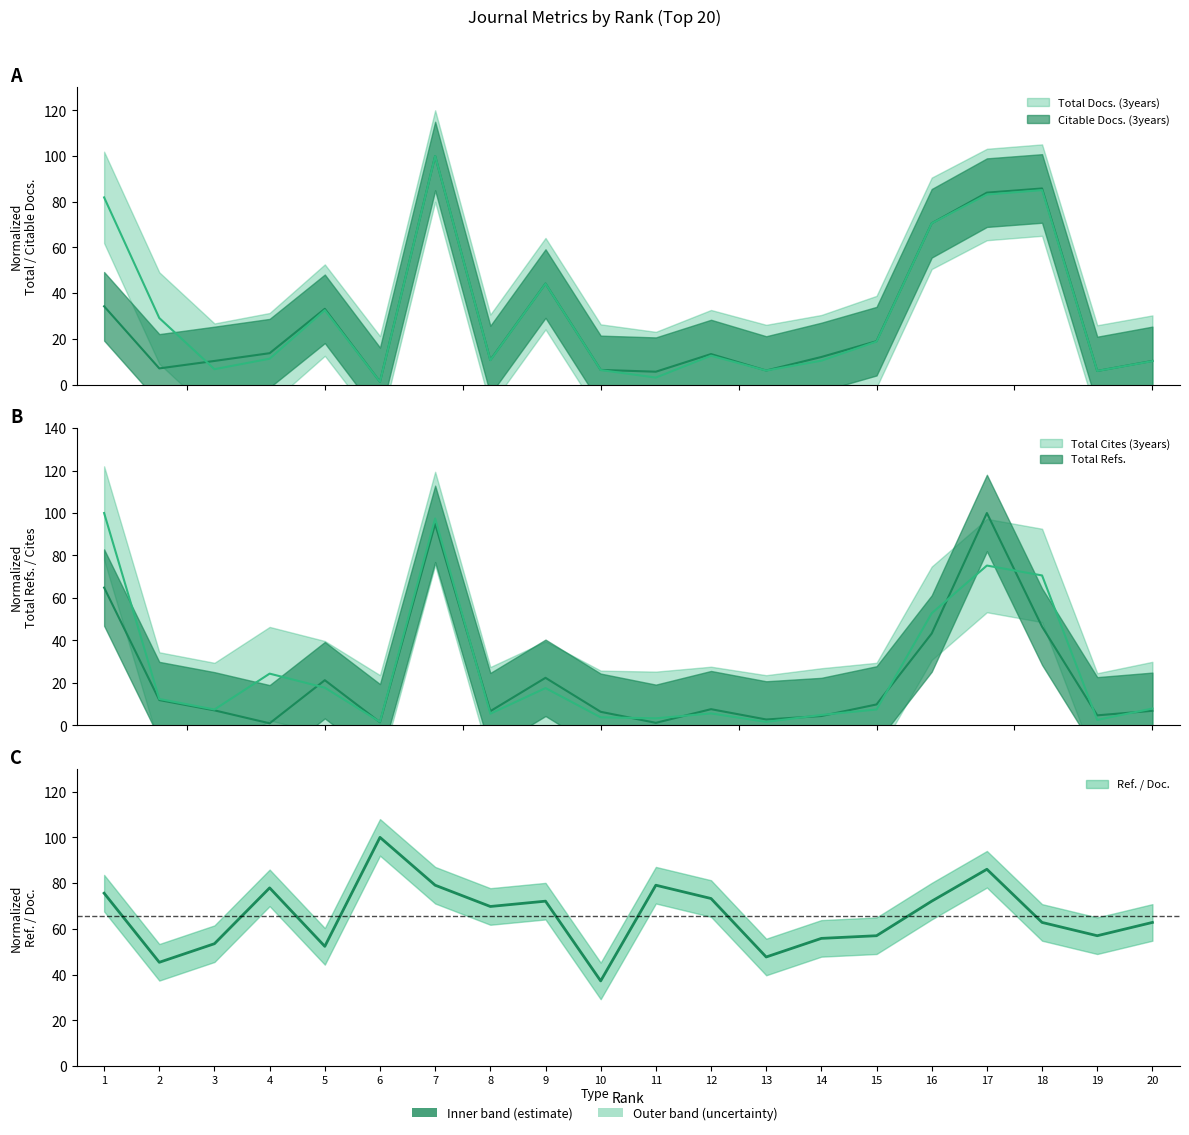

Where is Citable Docs. (3years) nearest to the value 50?

9